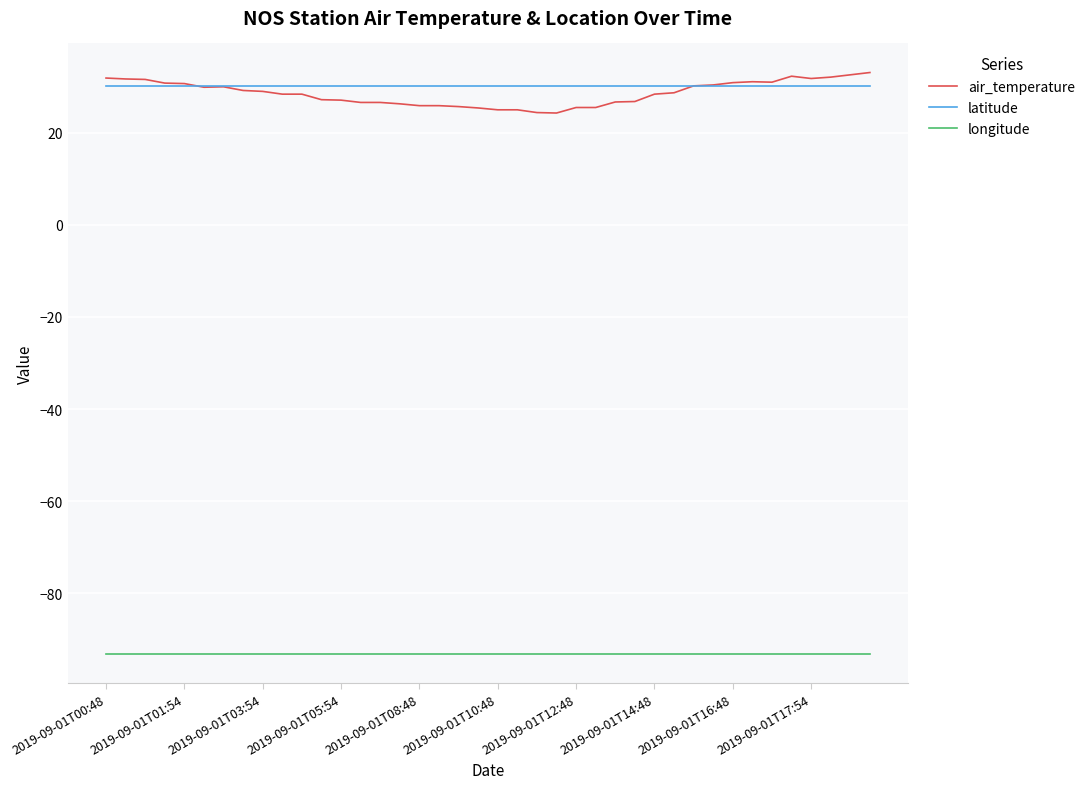

Does the chart display data point markers on the line(s)?

No